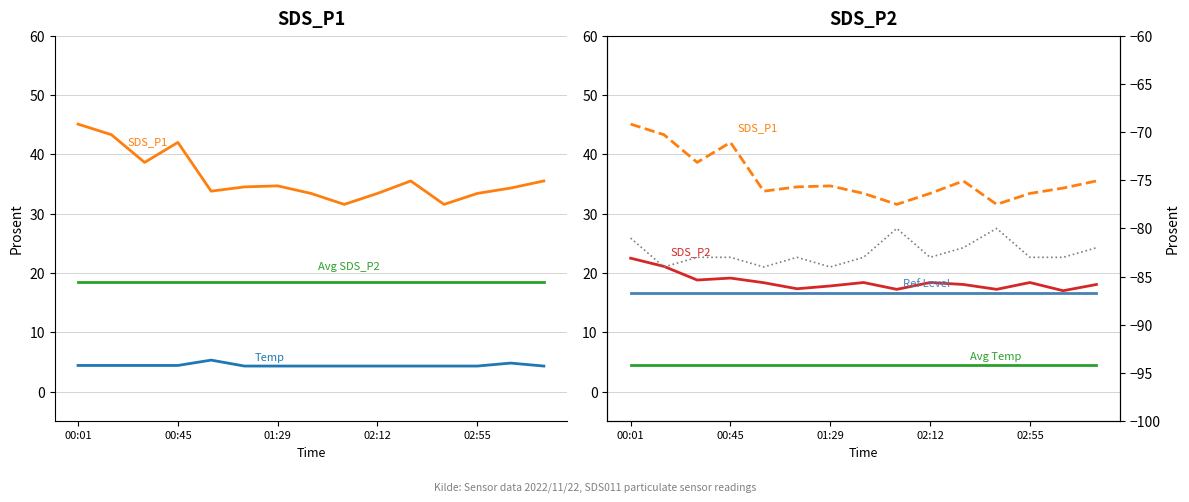

Where is SDS_P1 nearest to the value 38?

00:31